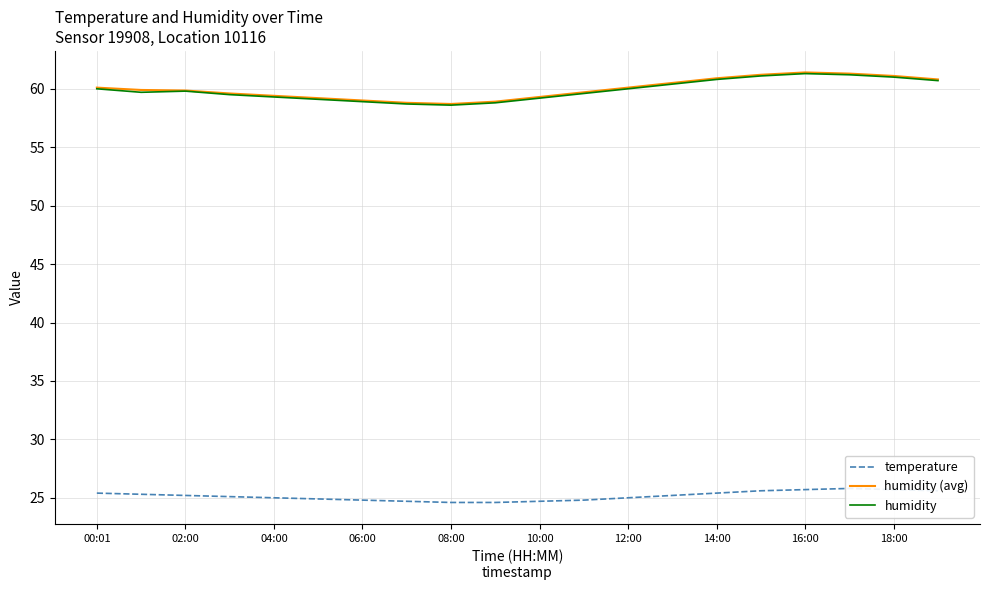

What is the value of the humidity (avg) point at the 5th from the left?

59.4